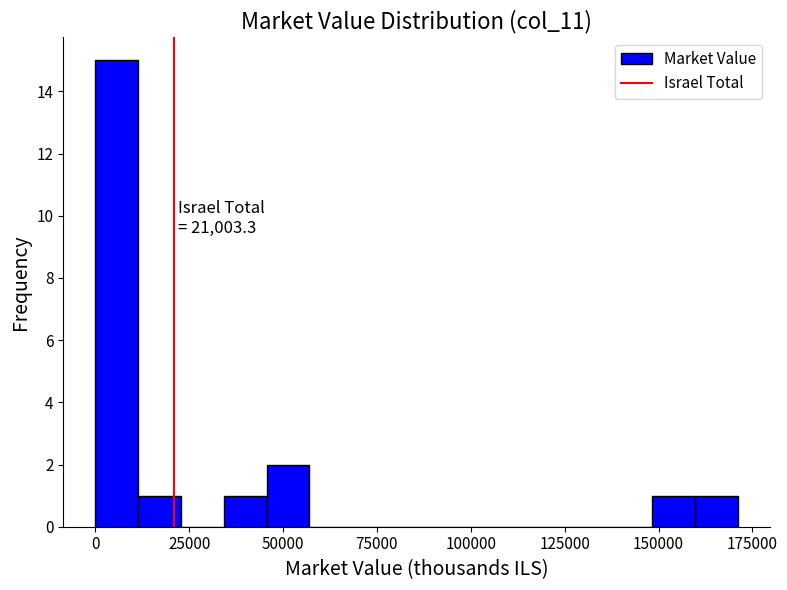

Read against the x-axis, roughly where is the centre of the tallest bar?

5000